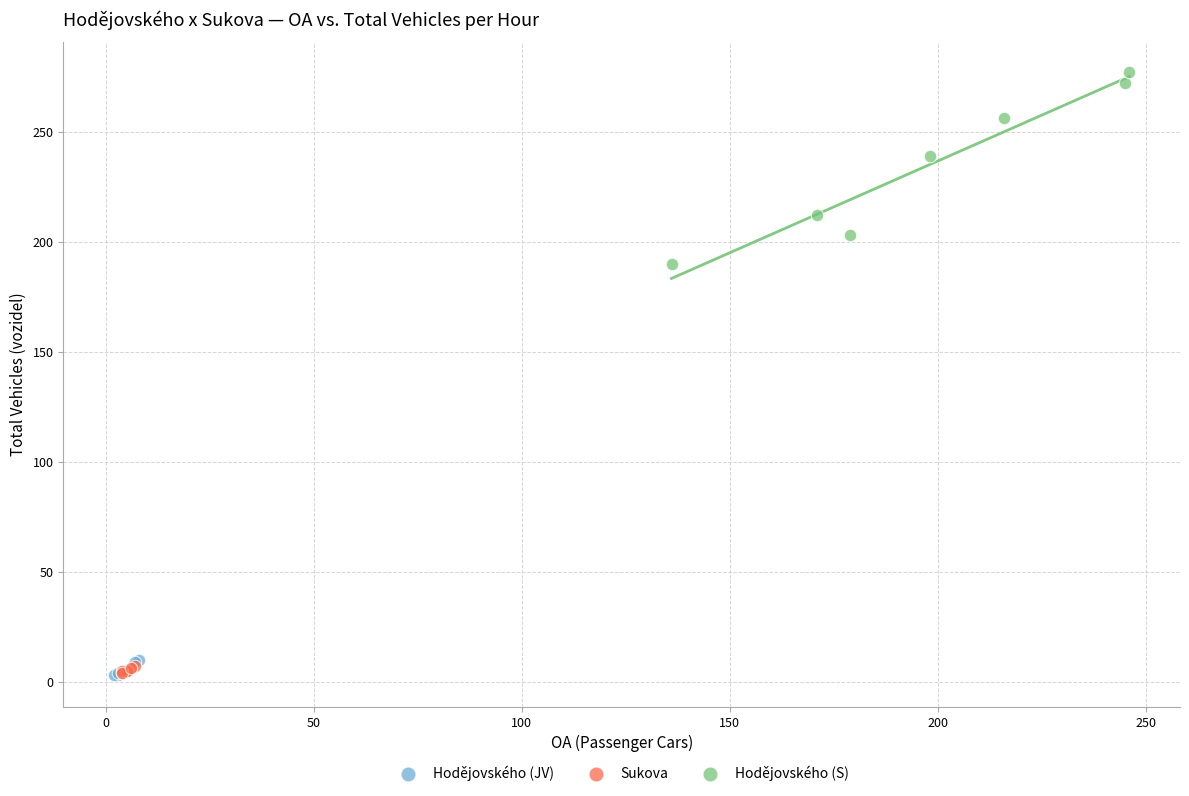

Which series has the largest Y range (max minus min)?

Hodějovského (S)